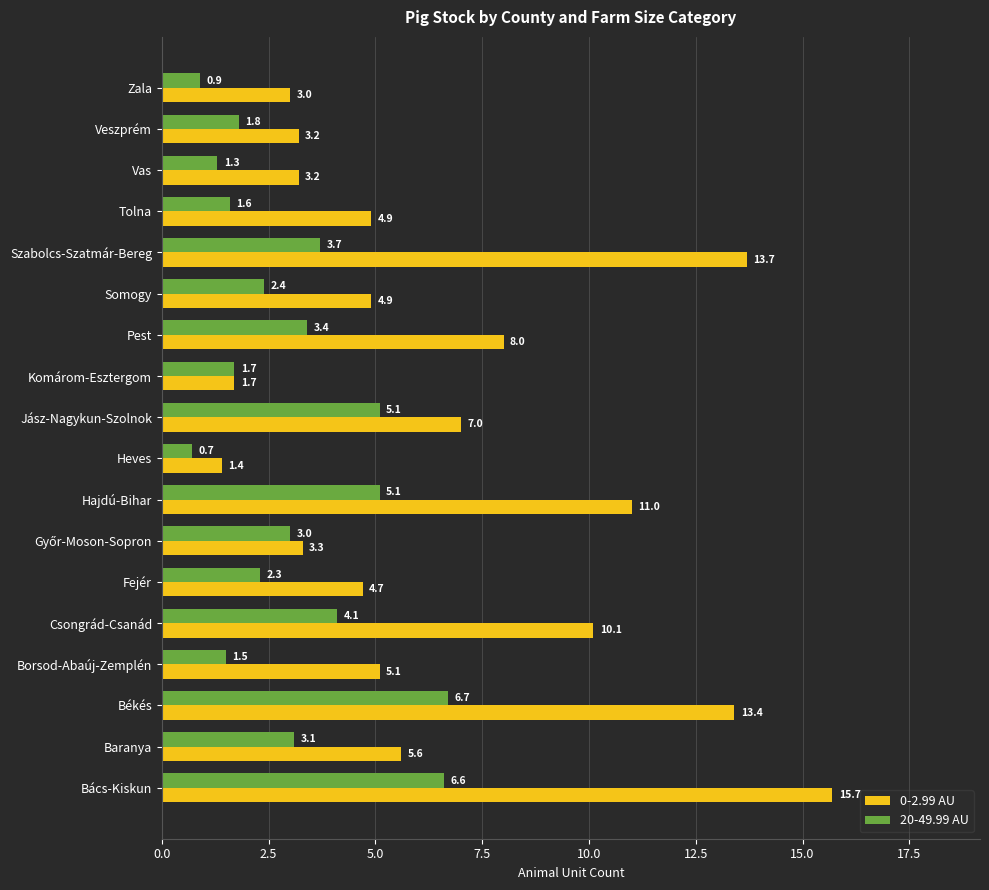

At how many categories does at least one series exceed 4?

12